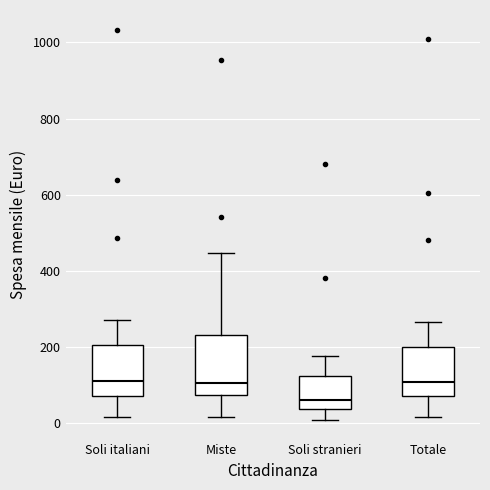

Where does the upper whisker of the box for Miste end on the y-axis? The values are not printed on the chart, so give them approximately, as read against the axis.

440